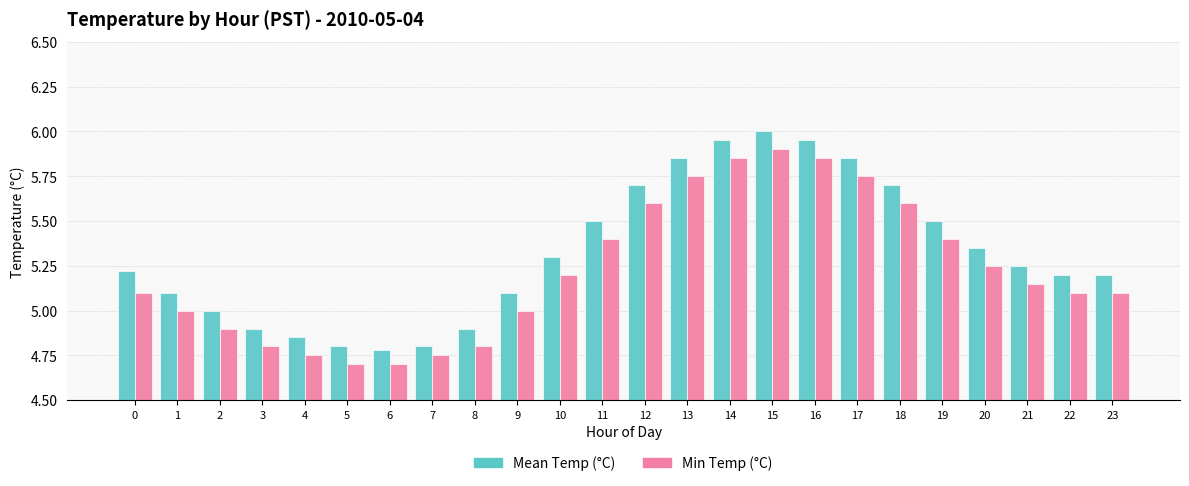

What is the sum of the Min Temp (°C) values at 5 and 0?

9.8